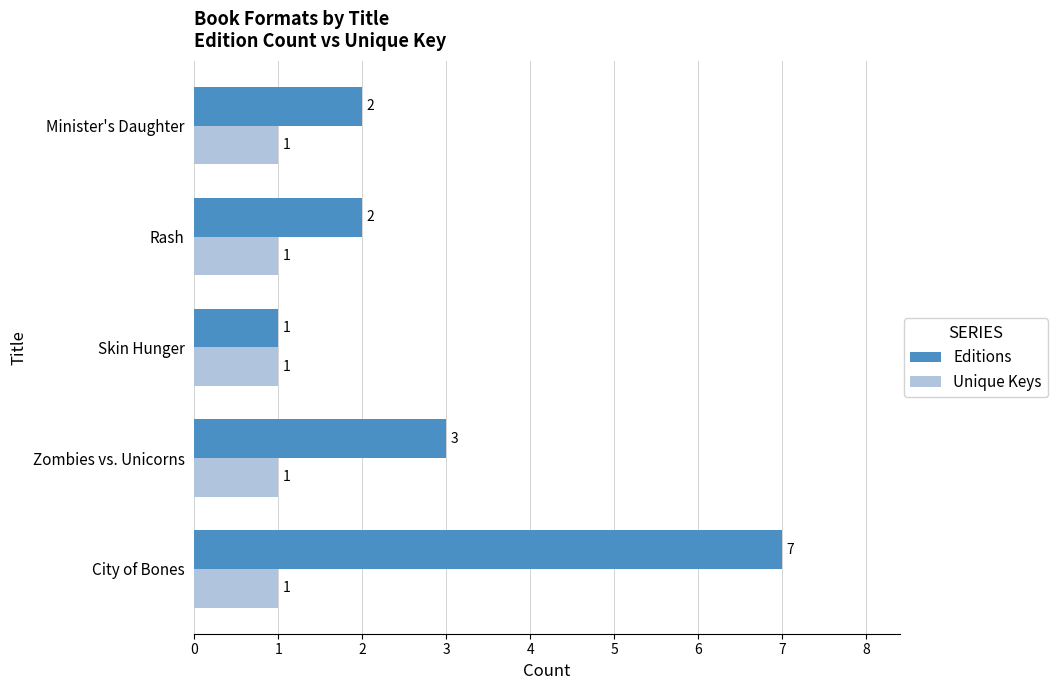

Which category has the lowest value in the Editions series?

Skin Hunger